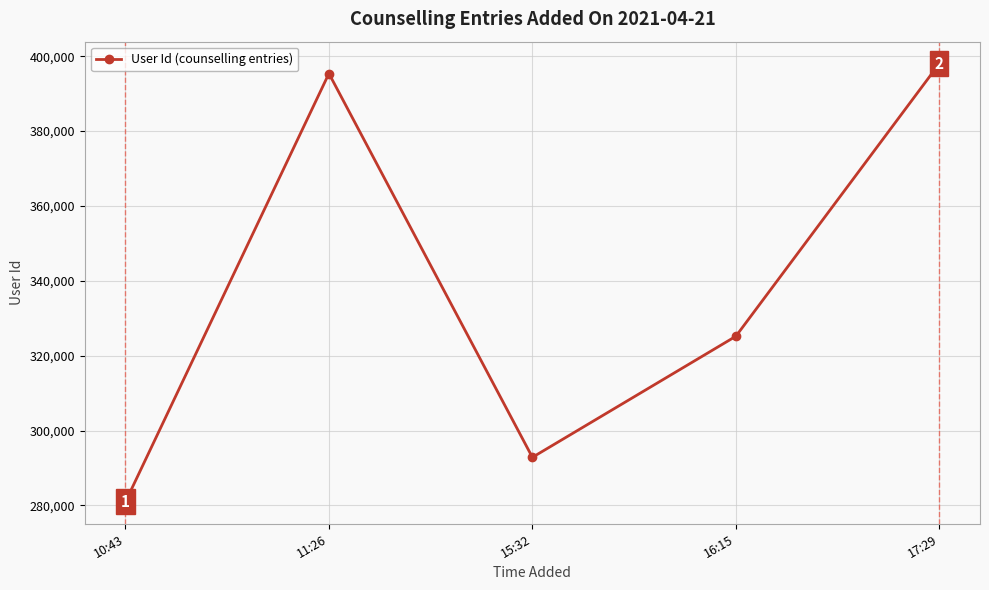

Is it true that the value at 15:32 is 292842?

True